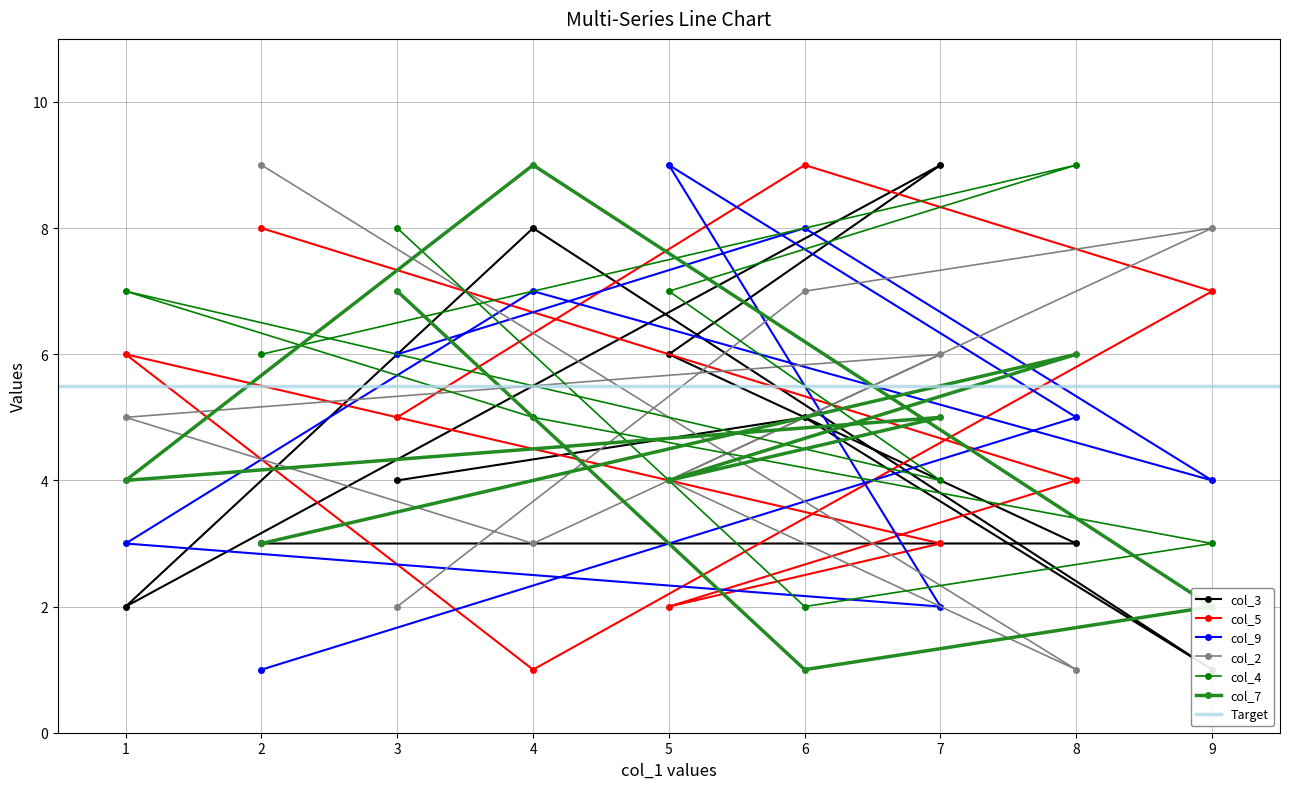

Between 5 and 1, which series saw the biggest shift?

col_9